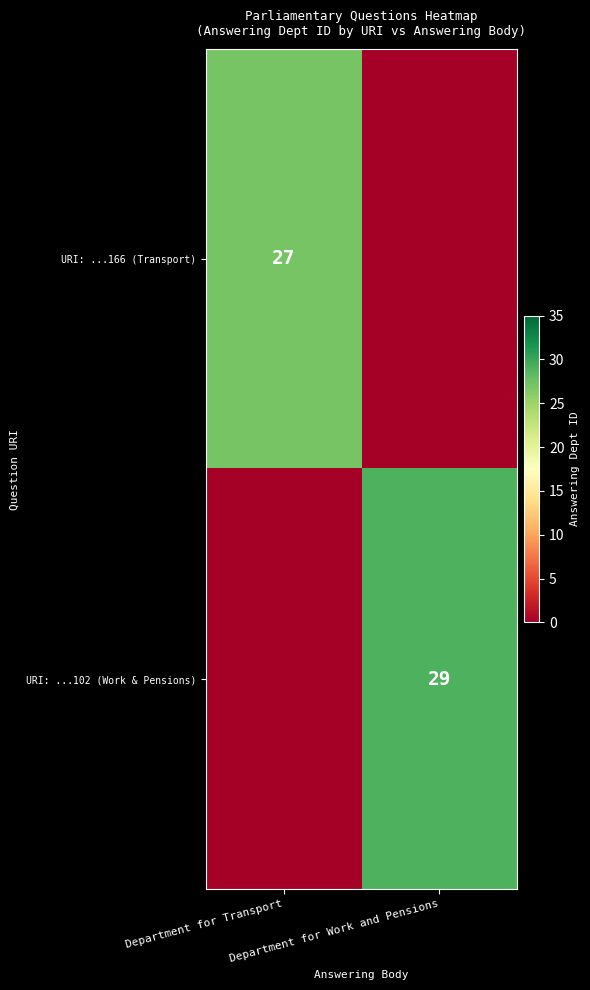

What is the difference between the highest and lowest values at Department for Work and Pensions?

29